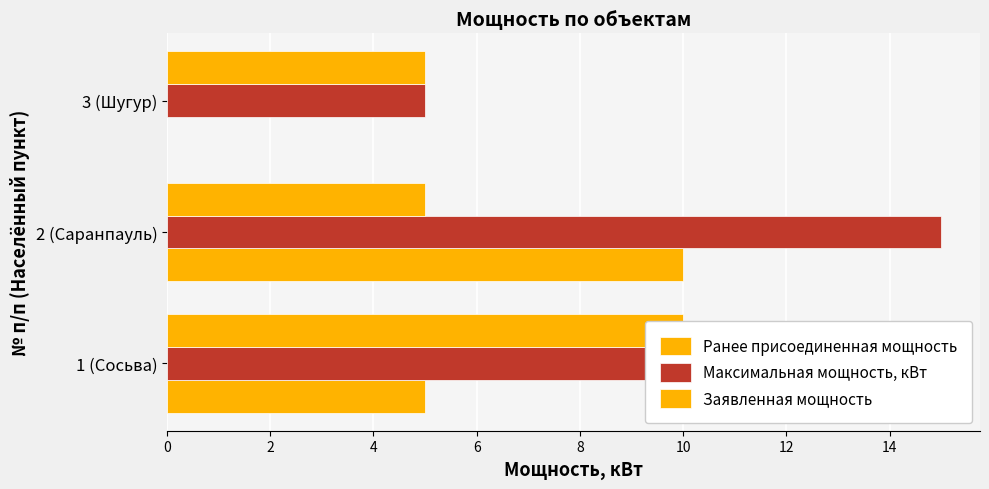

What is the approximate value of Заявленная мощность at 0?

10